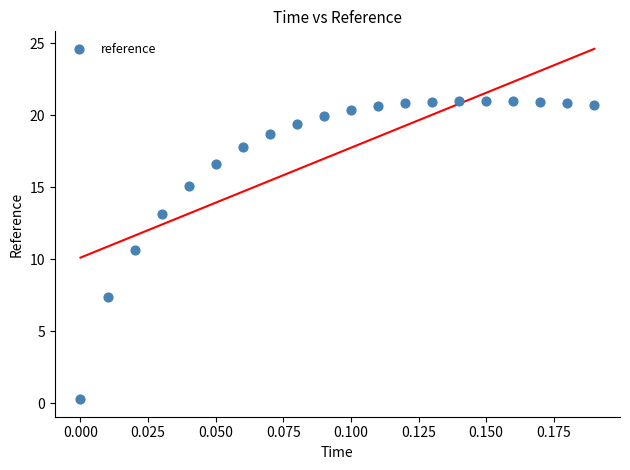

What Y value in the scatter plot is closest to 10?

10.7